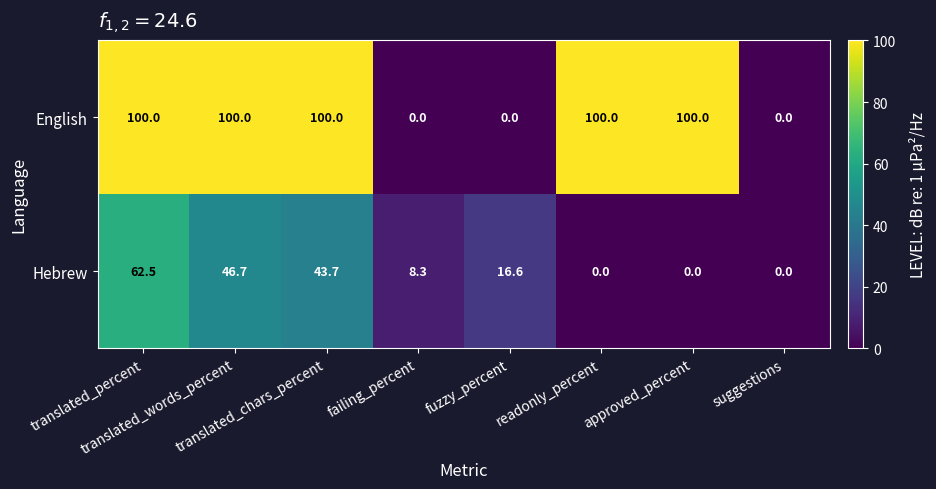

List the series in order of their overall mean, highest first.

English, Hebrew